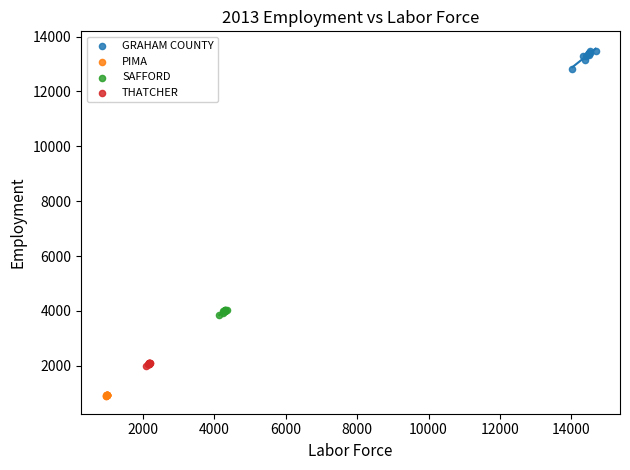

Which series reaches the minimum Y coordinate?

PIMA